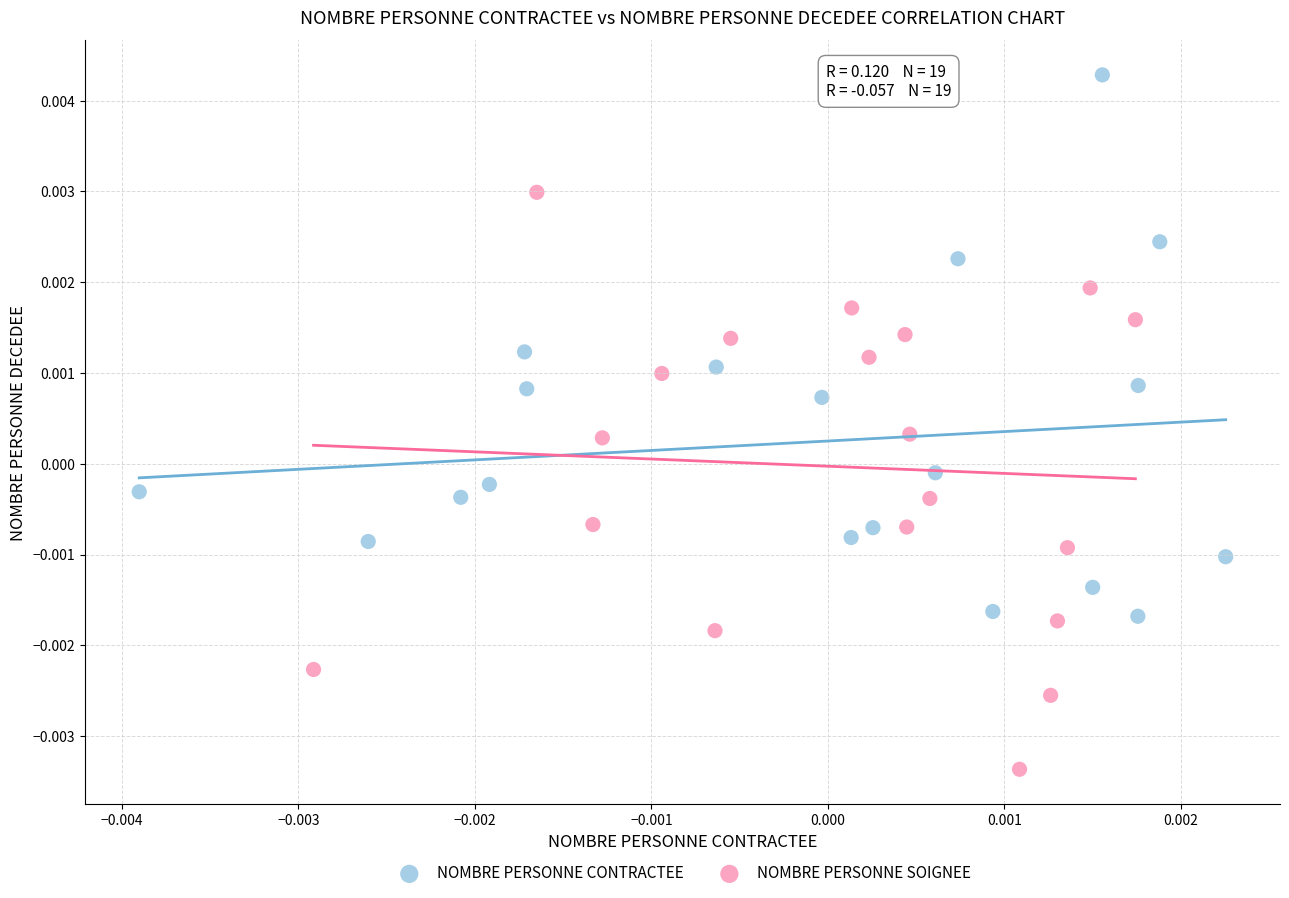

Which series has the largest Y range (max minus min)?

NOMBRE PERSONNE SOIGNEE